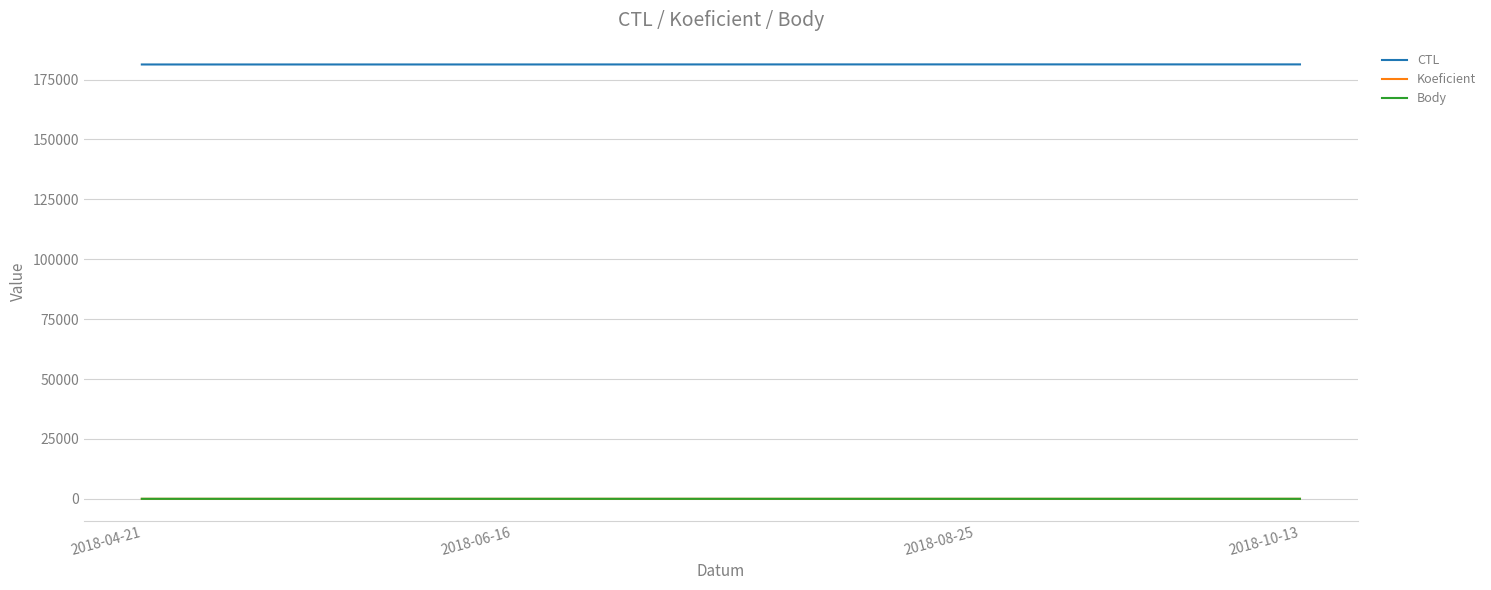

The value of Koeficient at 2018-06-16 is 7. True or false?

True